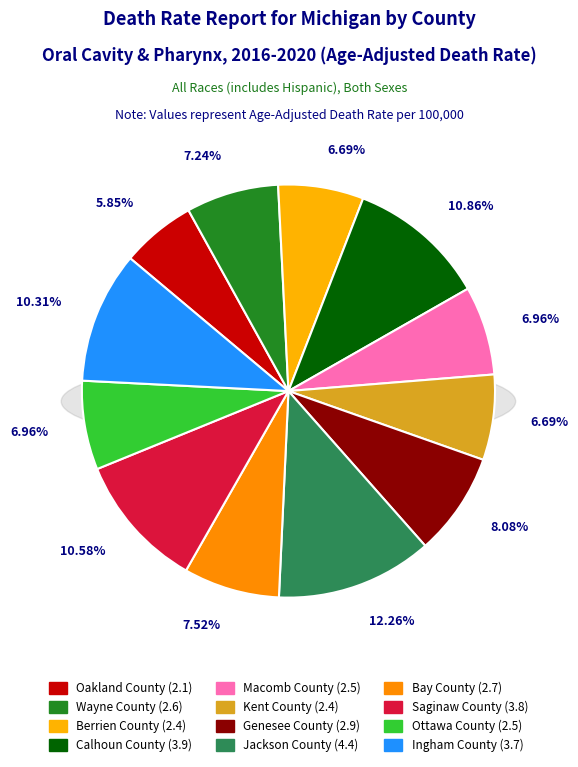

What is the total percentage of Ottawa County and Kent County?

13.6%